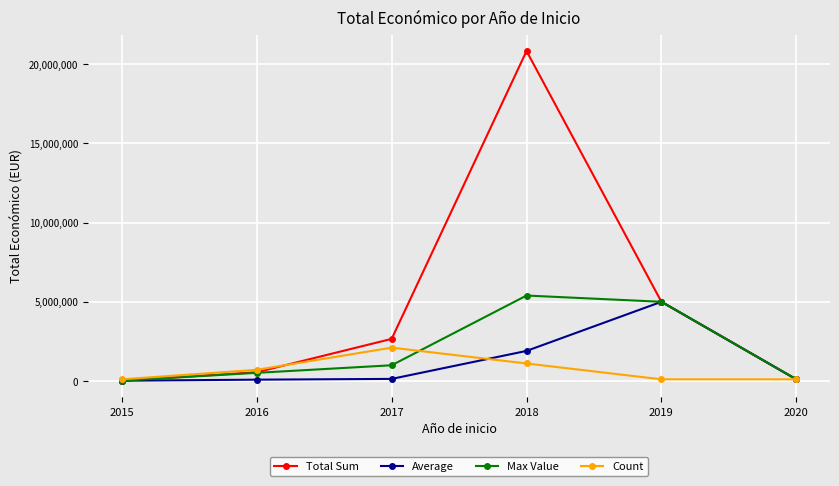

What value does the Average series have at 2018?

1893710.6